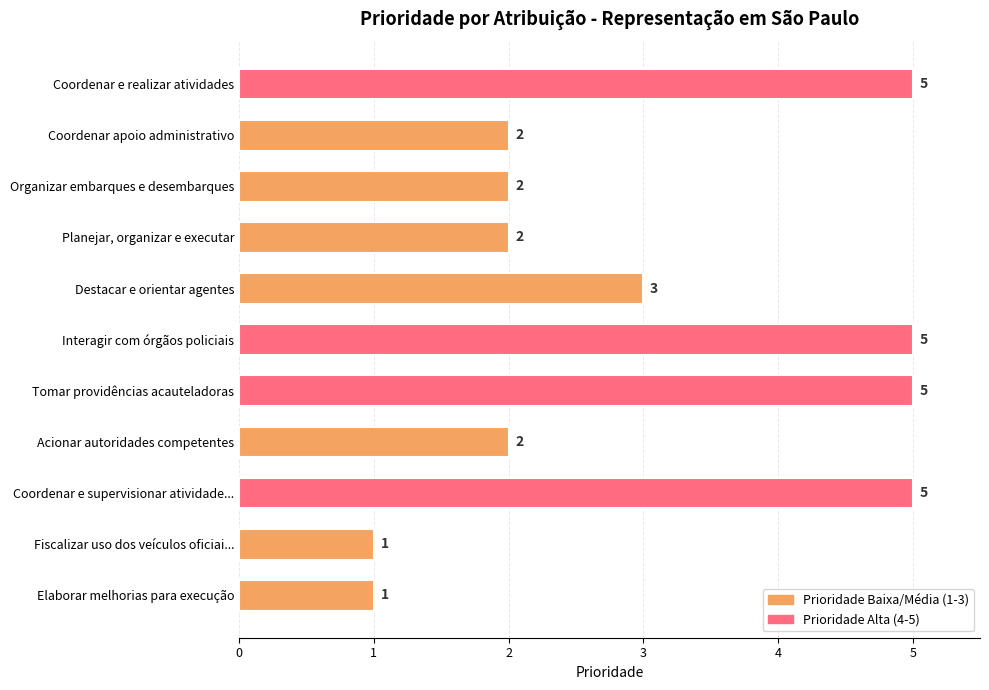

What is the label of the 7th bar from the top?

Tomar providências acauteladoras